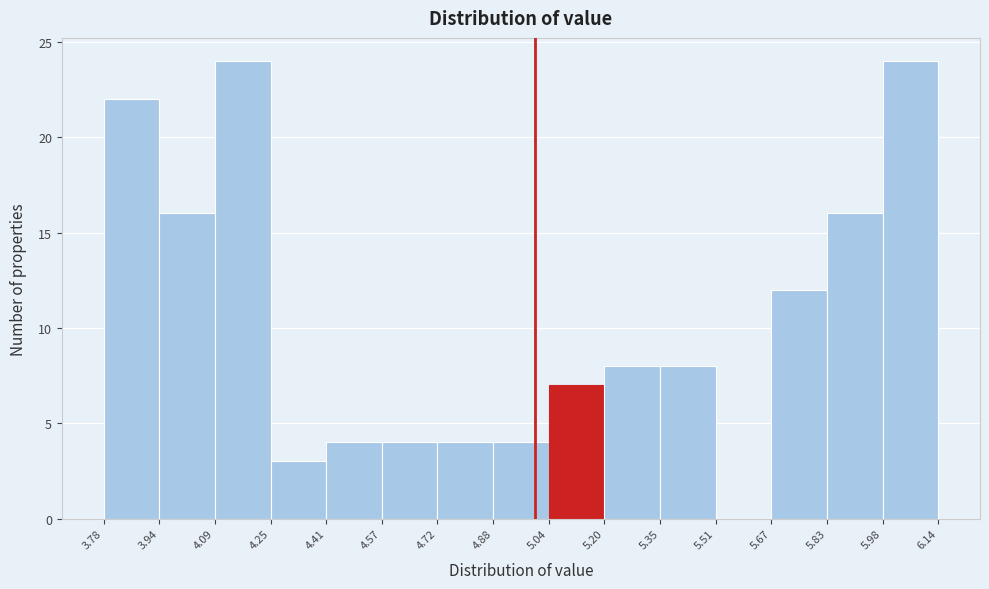

What is the height of the bar covering 4.25 to 4.41 on the x-axis? The values are not printed on the chart, so give them approximately, as read against the axis.

3